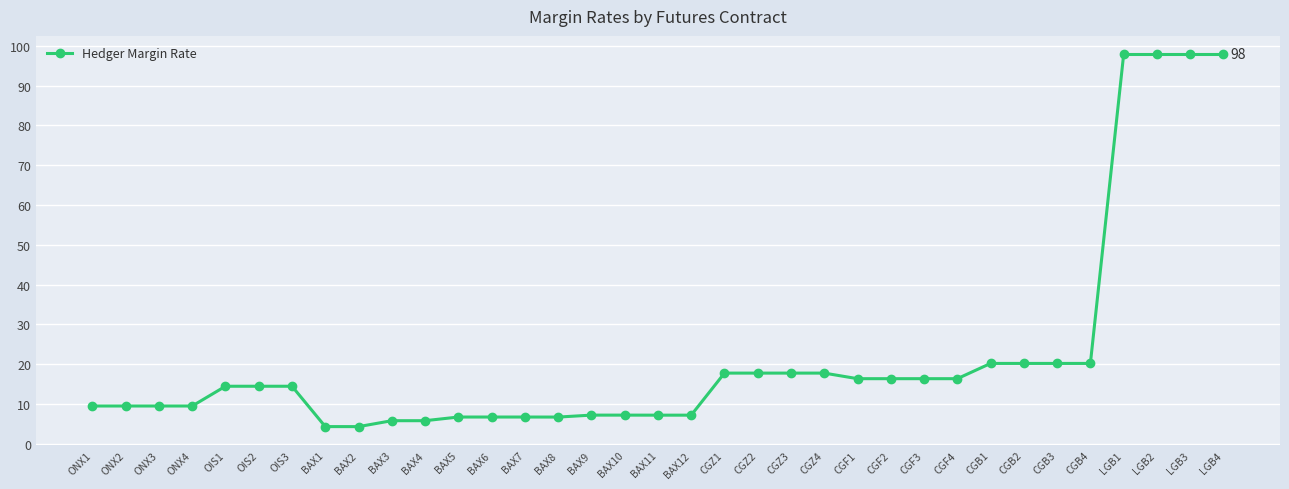

What is the label of the 32nd point from the left?

LGB1